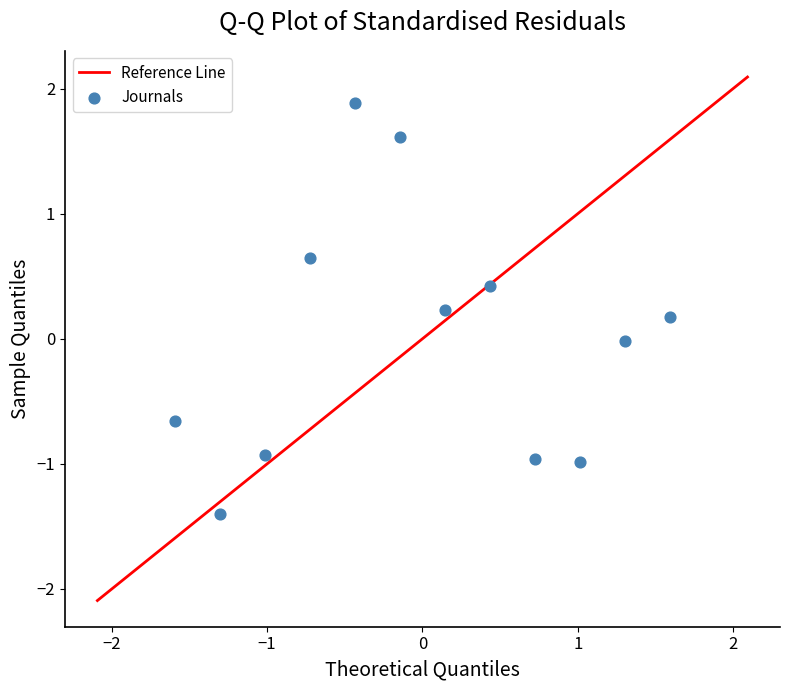

What is the range of X values (max minus min)?

3.2